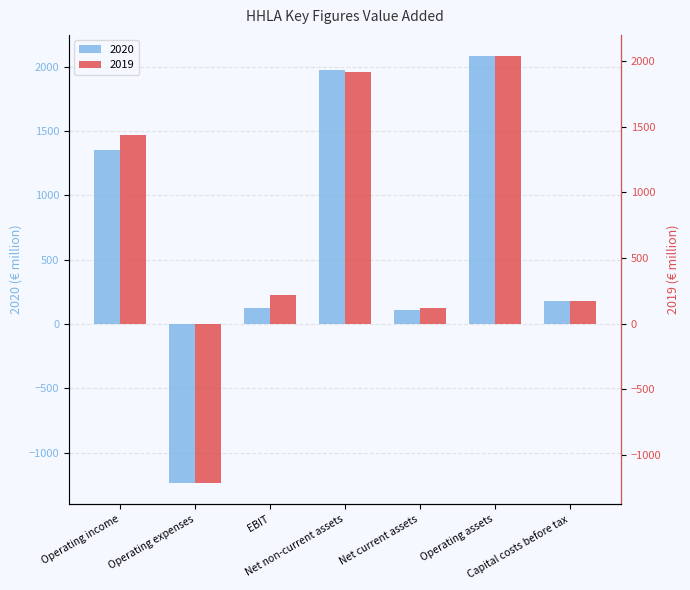

Is the value of 2019 at Capital costs before tax greater than the value of 2020 at Net current assets?

Yes